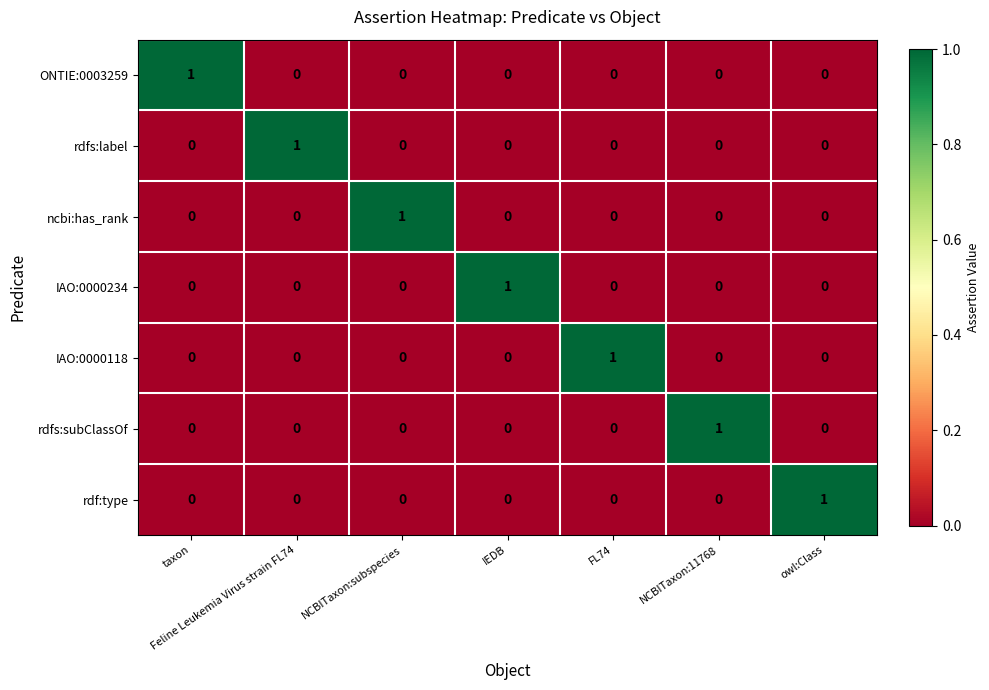

The IAO:0000118 series shows 0 at Feline Leukemia Virus strain FL74. True or false?

True